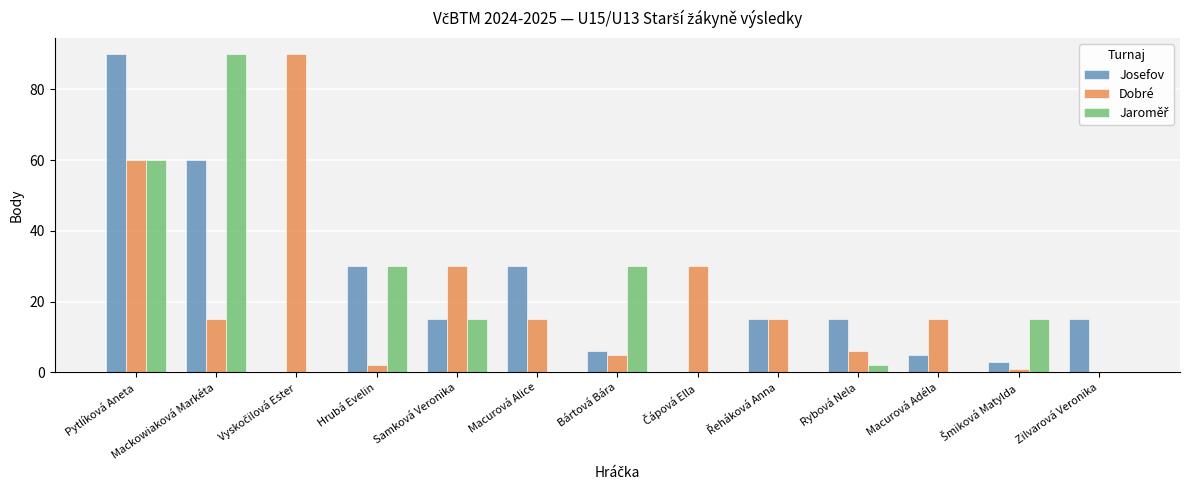

Does the chart contain stacked bars?

No